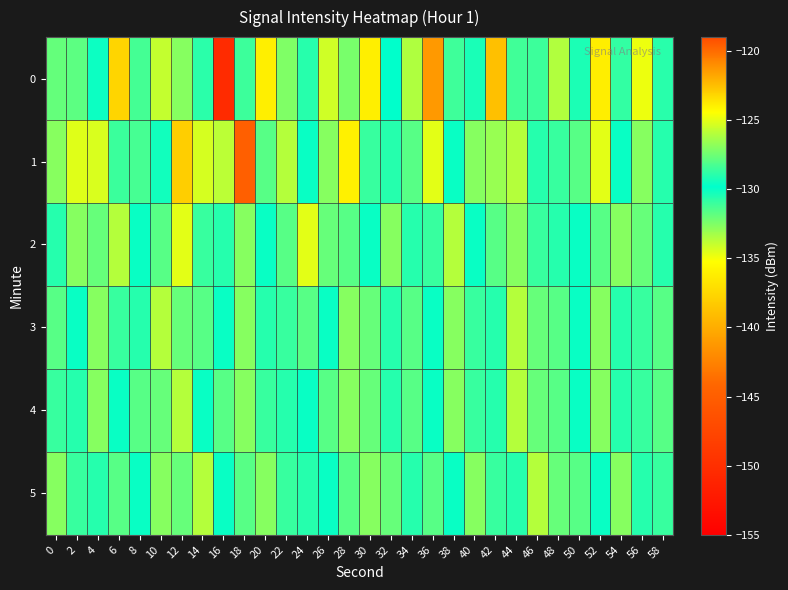

Which has a higher value, 18 or 26?

26